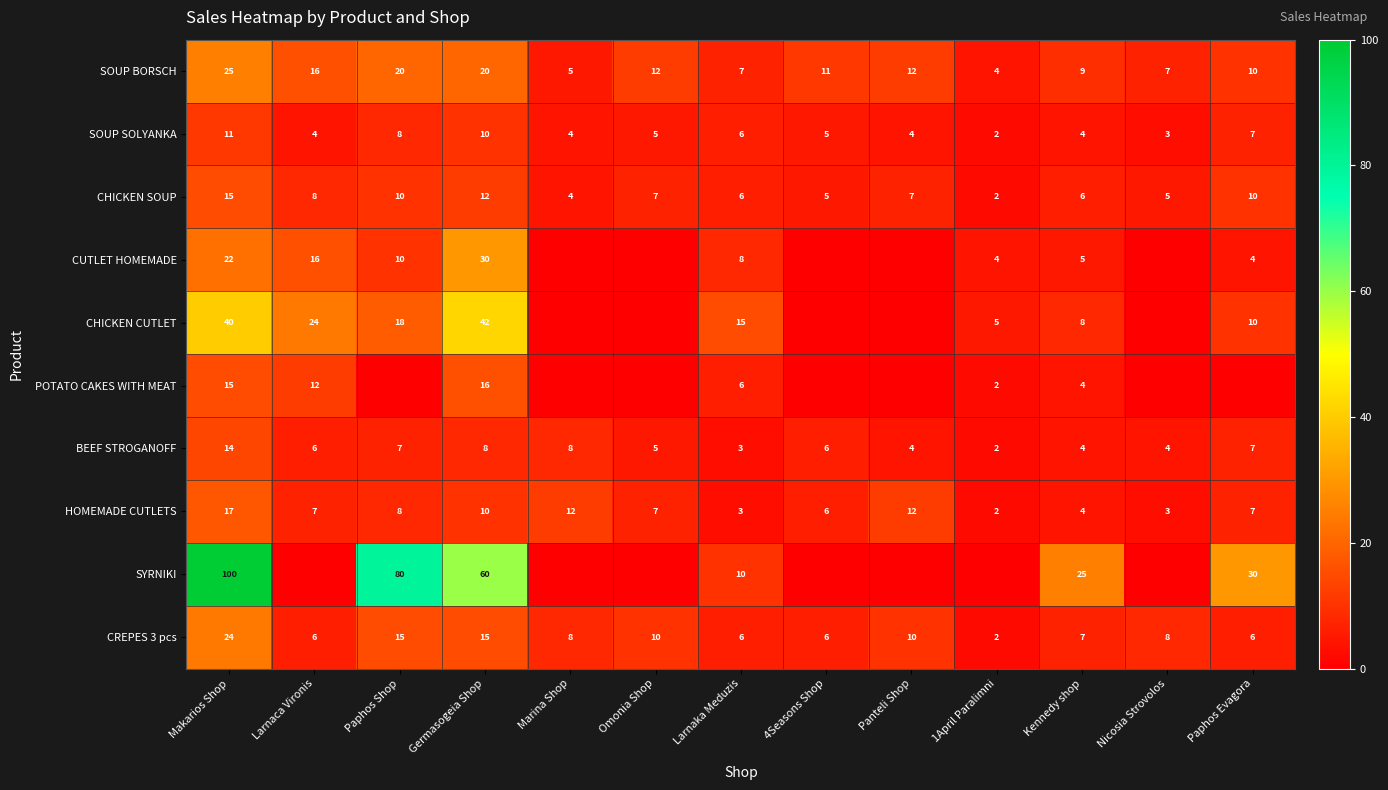

What is the difference between the maximum and minimum values in the BEEF STROGANOFF series?

12